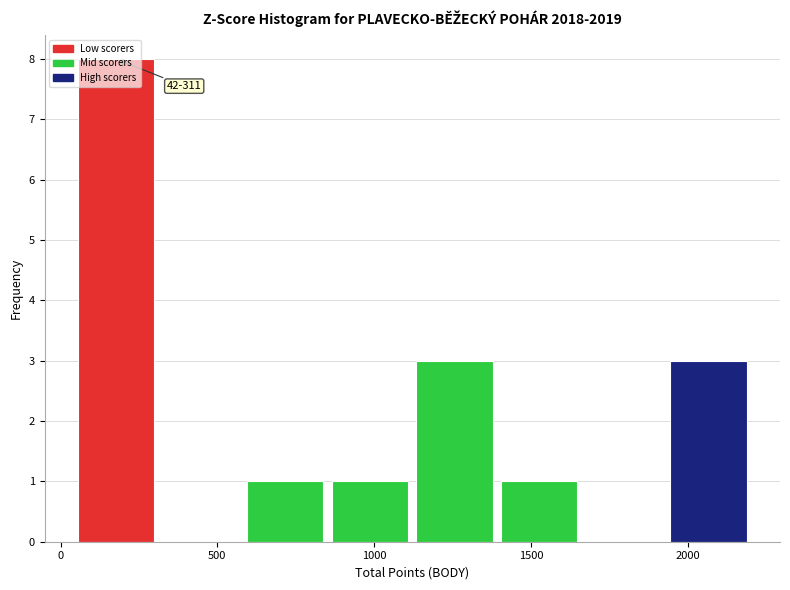

Which range on the x-axis has the tallest bar?

50 to 300